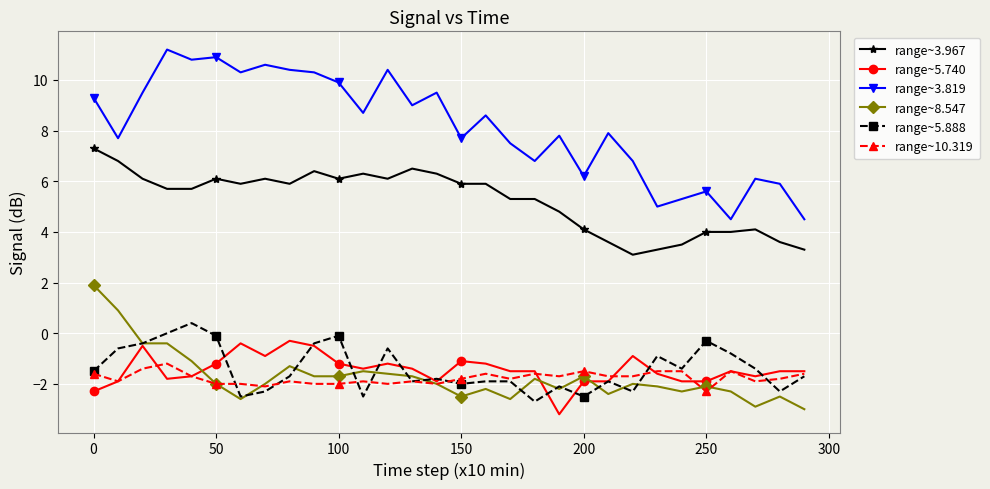

Reading left to right, what are all the values shown in this chart?

range~3.967: 7.3	6.8	6.1	5.7	5.7	6.1	5.9	6.1	5.9	6.4	6.1	6.3	6.1	6.5	6.3	5.9	5.9	5.3	5.3	4.8	4.1	3.6	3.1	3.3	3.5	4.0	4.0	4.1	3.6	3.3
range~5.740: -2.3	-1.9	-0.5	-1.8	-1.7	-1.2	-0.4	-0.9	-0.3	-0.5	-1.2	-1.4	-1.2	-1.4	-1.9	-1.1	-1.2	-1.5	-1.5	-3.2	-1.9	-1.9	-0.9	-1.6	-1.9	-1.9	-1.5	-1.7	-1.5	-1.5
range~3.819: 9.3	7.7	9.5	11.2	10.8	10.9	10.3	10.6	10.4	10.3	9.9	8.7	10.4	9.0	9.5	7.7	8.6	7.5	6.8	7.8	6.2	7.9	6.8	5.0	5.3	5.6	4.5	6.1	5.9	4.5
range~8.547: 1.9	0.9	-0.4	-0.4	-1.1	-2.0	-2.6	-2.0	-1.3	-1.7	-1.7	-1.5	-1.6	-1.7	-2.0	-2.5	-2.2	-2.6	-1.8	-2.2	-1.7	-2.4	-2.0	-2.1	-2.3	-2.1	-2.3	-2.9	-2.5	-3.0
range~5.888: -1.5	-0.6	-0.4	0.0	0.4	-0.1	-2.5	-2.3	-1.7	-0.4	-0.1	-2.5	-0.6	-1.9	-1.8	-2.0	-1.9	-1.9	-2.7	-2.1	-2.5	-1.9	-2.3	-0.9	-1.4	-0.3	-0.8	-1.4	-2.3	-1.7
range~10.319: -1.6	-1.9	-1.4	-1.2	-1.7	-2.0	-2.0	-2.1	-1.9	-2.0	-2.0	-1.9	-2.0	-1.9	-2.0	-1.8	-1.6	-1.8	-1.6	-1.7	-1.5	-1.7	-1.7	-1.5	-1.5	-2.3	-1.5	-1.9	-1.8	-1.6